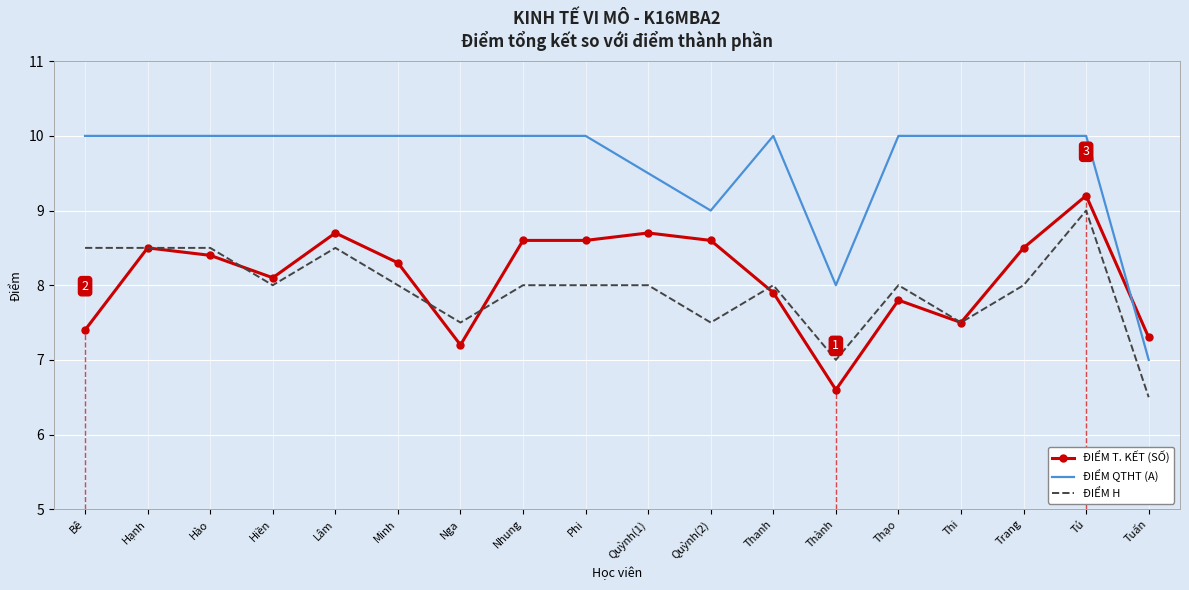

Which category has the lowest value in the ĐIỂM T. KẾT (SỐ) series?

Thành